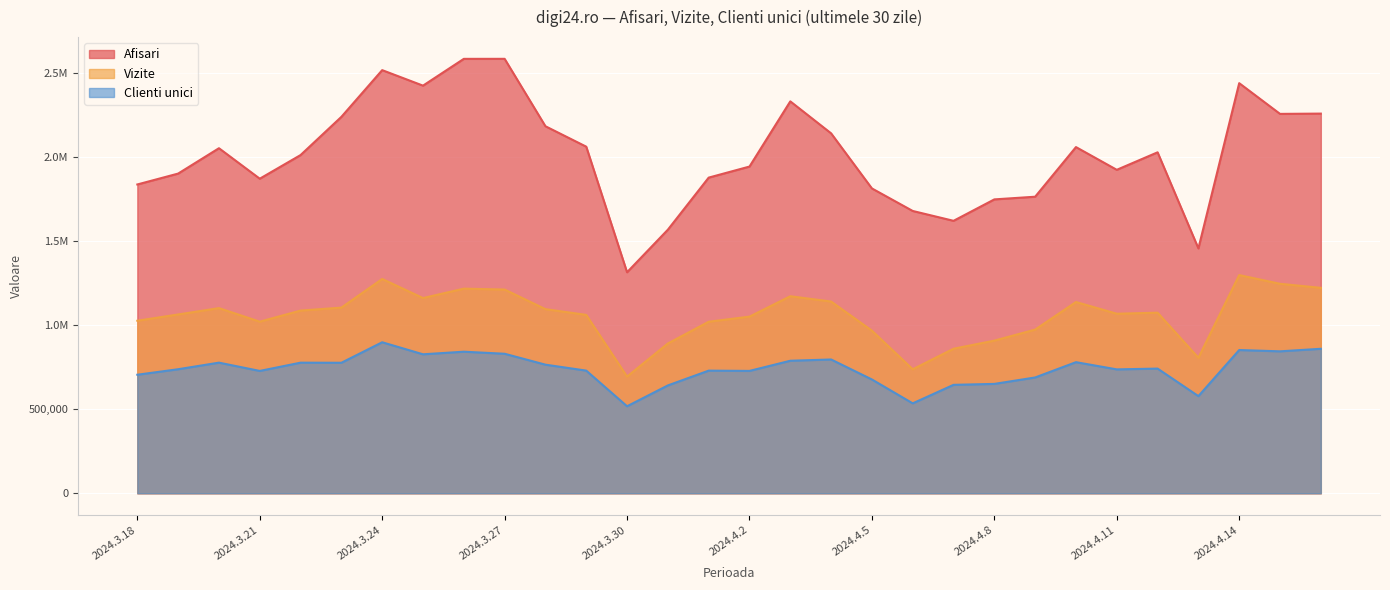

Reading left to right, transcribe all the data shown in this chart.

Afisari: 2024.3.18=1838253	2024.3.19=1903061	2024.3.20=2054033	2024.3.21=1872604	2024.3.22=2013317	2024.3.23=2240740	2024.3.24=2518839	2024.3.25=2426534	2024.3.26=2585984	2024.3.27=2586129	2024.3.28=2184856	2024.3.29=2063271	2024.3.30=1315666	2024.3.31=1569082	2024.4.1=1879014	2024.4.2=1944856	2024.4.3=2332961	2024.4.4=2142579	2024.4.5=1814607	2024.4.6=1680497	2024.4.7=1621876	2024.4.8=1749406	2024.4.9=1765335	2024.4.10=2060799	2024.4.11=1925452	2024.4.12=2029640	2024.4.13=1457626	2024.4.14=2441271	2024.4.15=2258412	2024.4.16=2260088
Vizite: 2024.3.18=1027080	2024.3.19=1064379	2024.3.20=1102202	2024.3.21=1021566	2024.3.22=1087570	2024.3.23=1105184	2024.3.24=1275645	2024.3.25=1162114	2024.3.26=1218090	2024.3.27=1212776	2024.3.28=1096064	2024.3.29=1061932	2024.3.30=694656	2024.3.31=891650	2024.4.1=1021196	2024.4.2=1051489	2024.4.3=1172923	2024.4.4=1141402	2024.4.5=968066	2024.4.6=738166	2024.4.7=860385	2024.4.8=908699	2024.4.9=974310	2024.4.10=1138541	2024.4.11=1068846	2024.4.12=1074961	2024.4.13=806541	2024.4.14=1298786	2024.4.15=1247055	2024.4.16=1222860
Clienti unici: 2024.3.18=705646	2024.3.19=738400	2024.3.20=777603	2024.3.21=728310	2024.3.22=777494	2024.3.23=776907	2024.3.24=898937	2024.3.25=827311	2024.3.26=842774	2024.3.27=830522	2024.3.28=765558	2024.3.29=730165	2024.3.30=517977	2024.3.31=642056	2024.4.1=730020	2024.4.2=728417	2024.4.3=788901	2024.4.4=796439	2024.4.5=677393	2024.4.6=535272	2024.4.7=645495	2024.4.8=651092	2024.4.9=689362	2024.4.10=780445	2024.4.11=737497	2024.4.12=742199	2024.4.13=578295	2024.4.14=852717	2024.4.15=844958	2024.4.16=860122